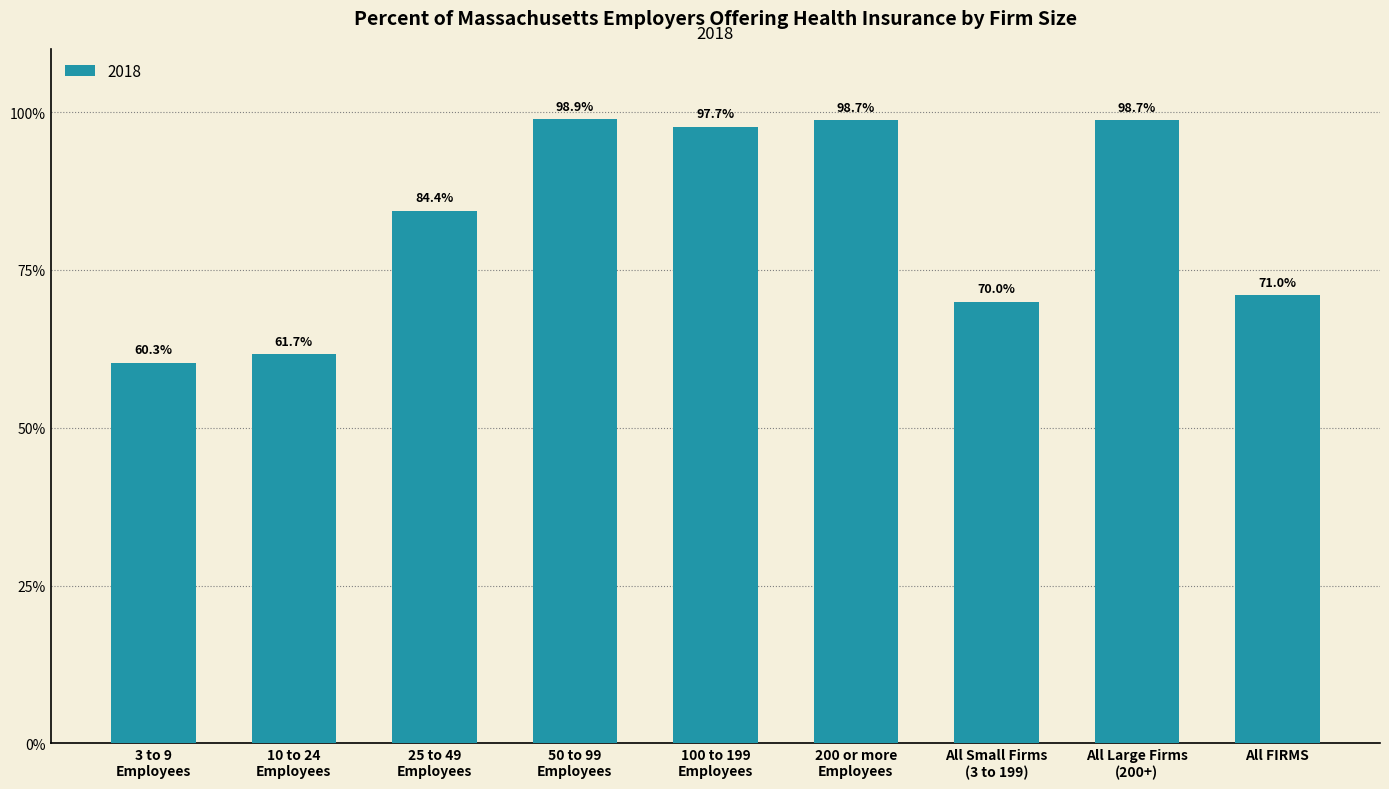

Are the bars horizontal?

No